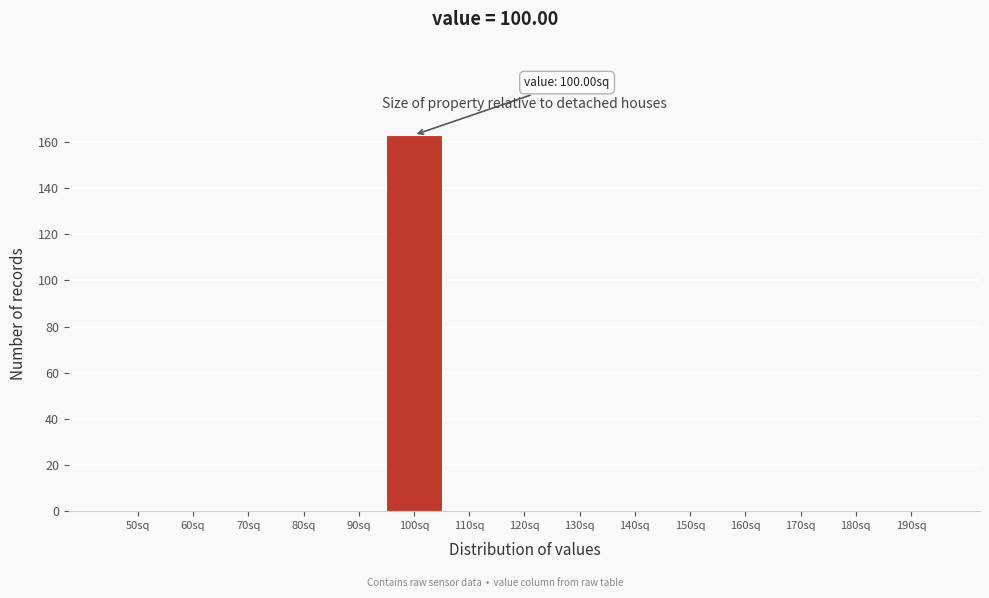

Reading left to right, transcribe all the data shown in this chart.

50sq=0	60sq=0	70sq=0	80sq=0	90sq=0	100sq=163	110sq=0	120sq=0	130sq=0	140sq=0	150sq=0	160sq=0	170sq=0	180sq=0	190sq=0